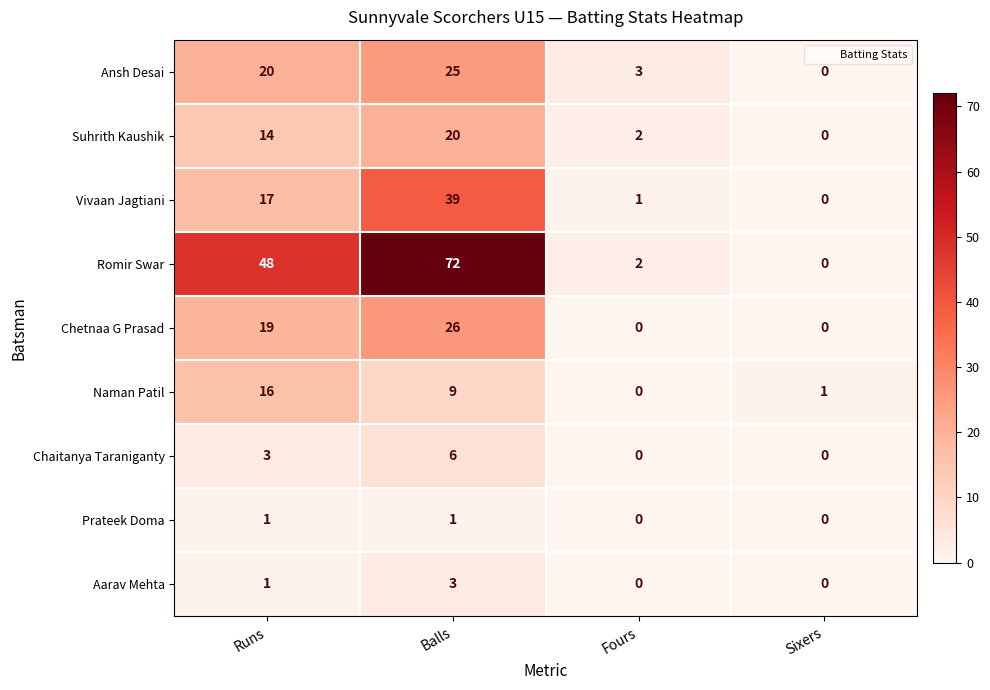

Which series has the largest range (max minus min)?

Romir Swar